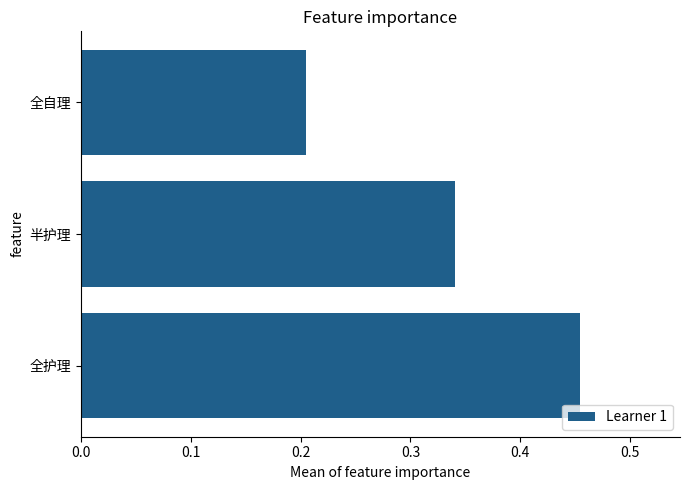

What is the sum of all values?

1.0